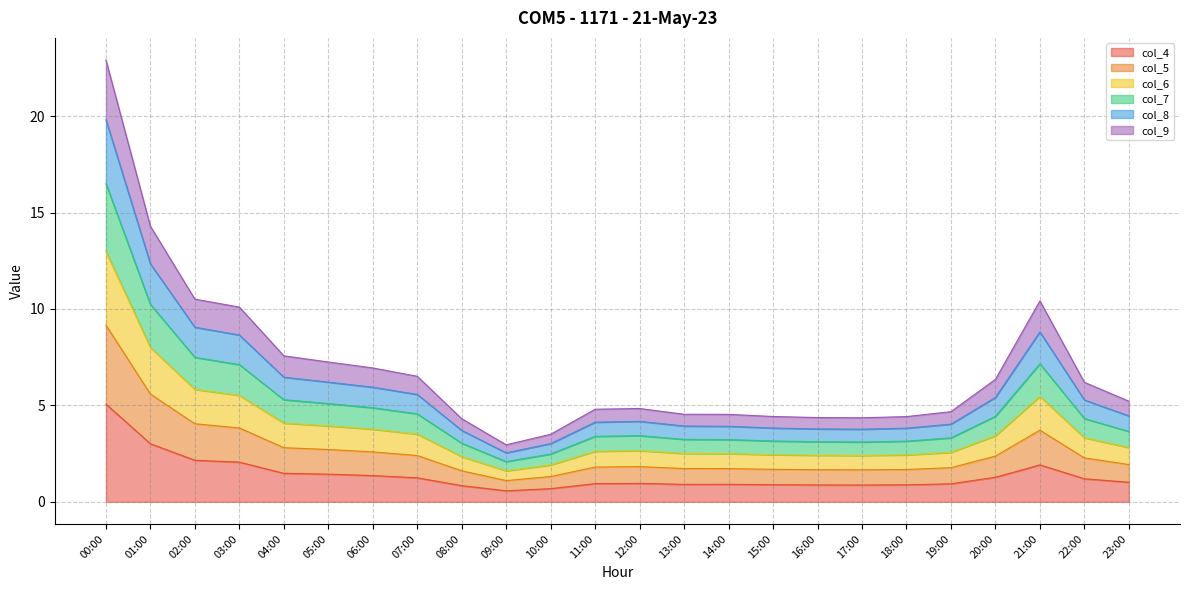

The value of col_4 at 11:00 is 0.9. True or false?

True